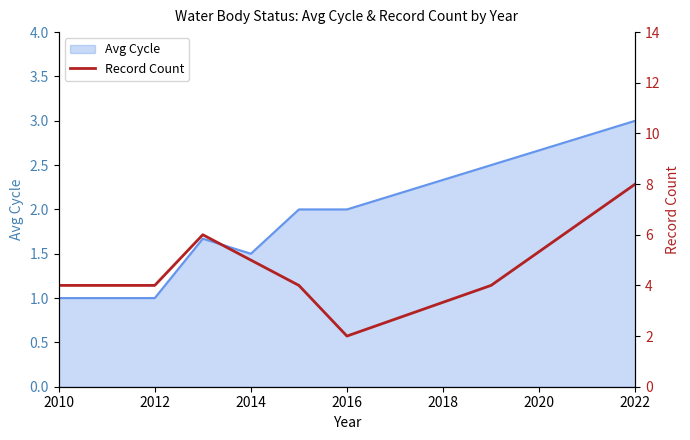

Is it true that Avg Cycle equals 1.5 at 2010?

False